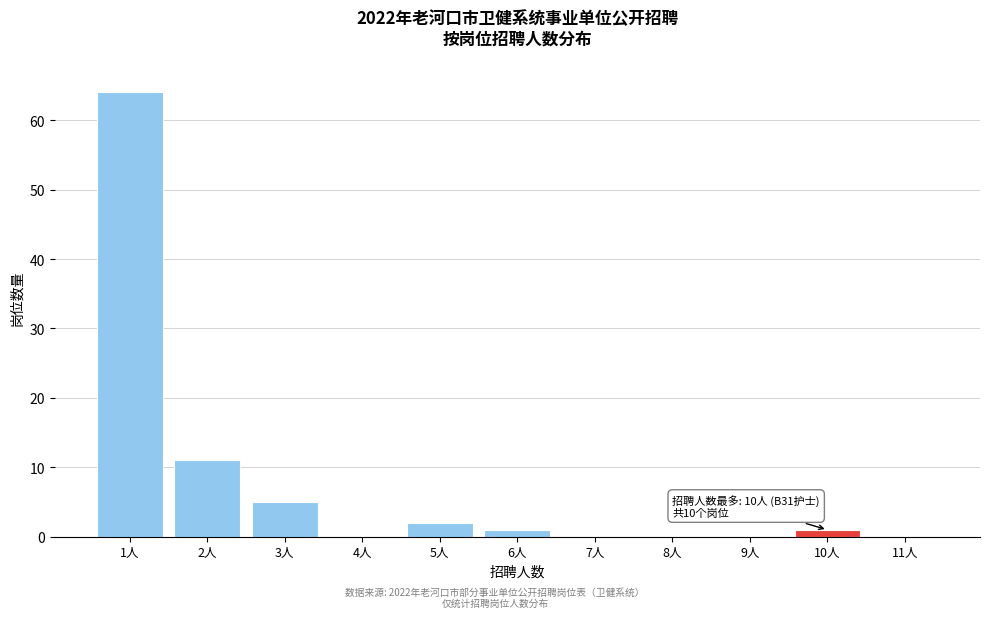

Which range on the x-axis has the tallest bar?

0.5 to 1.5